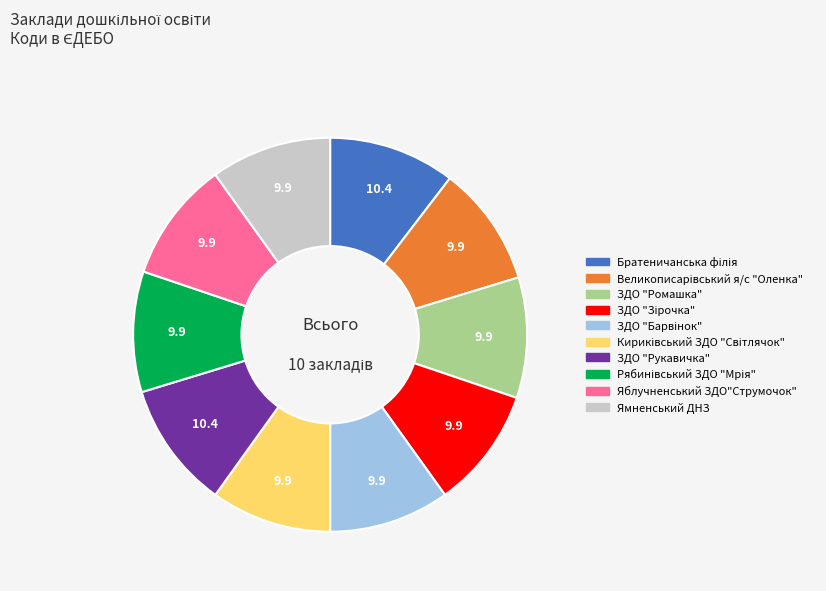

The Яблучненський ЗДО"Струмочок" slice represents 17% of the pie. True or false?

False